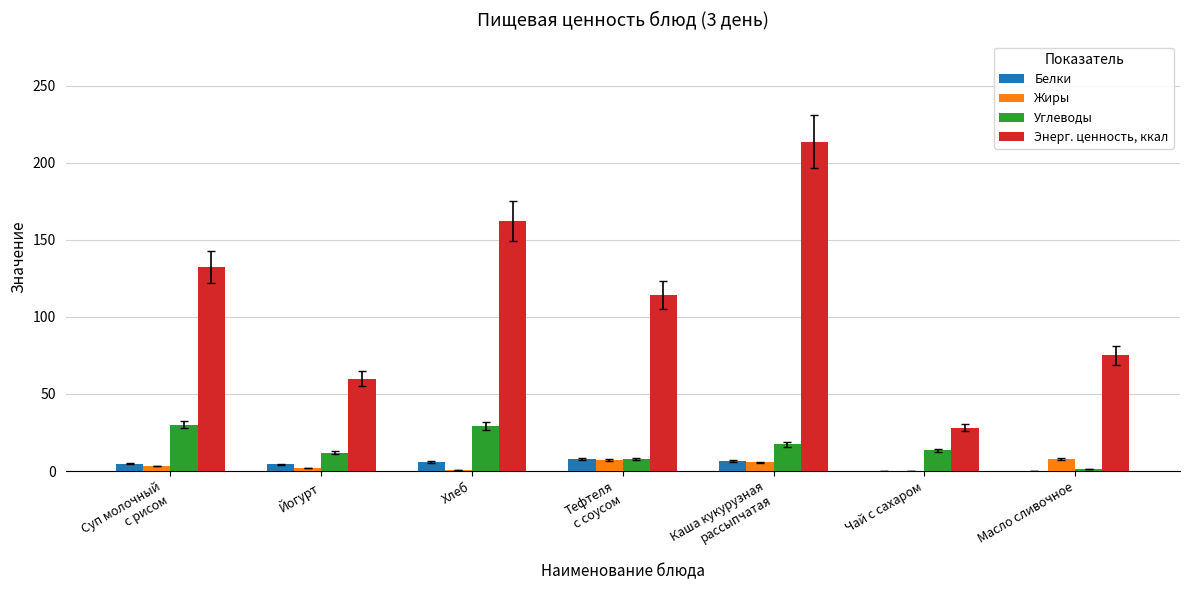

What is the average value of the Энерг. ценность, ккал series?

112.2